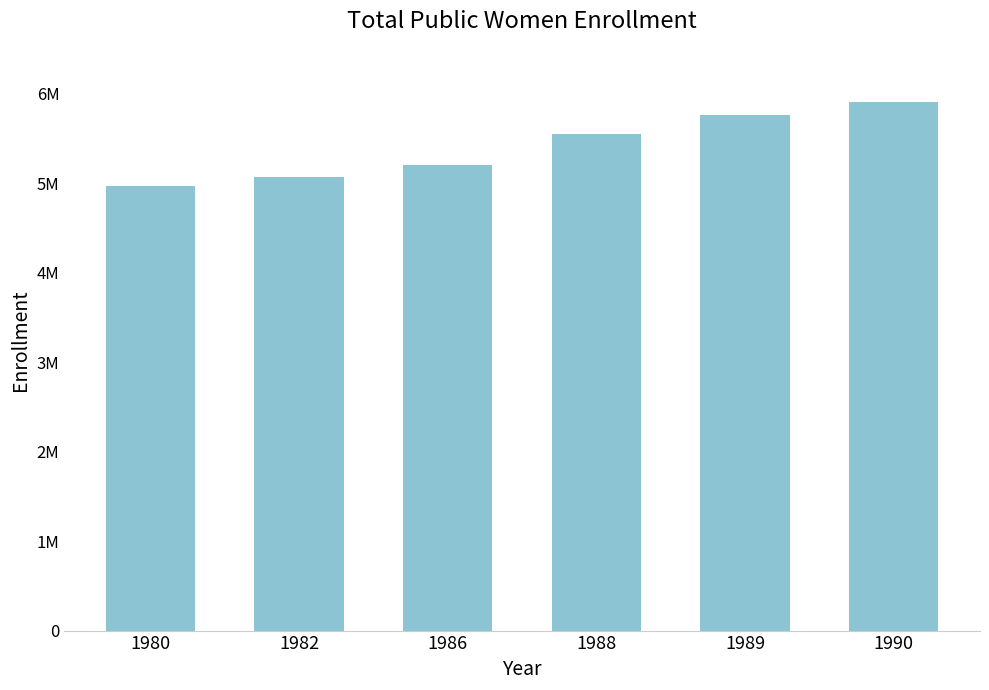

Where is the data nearest to the value 5436320?

1988